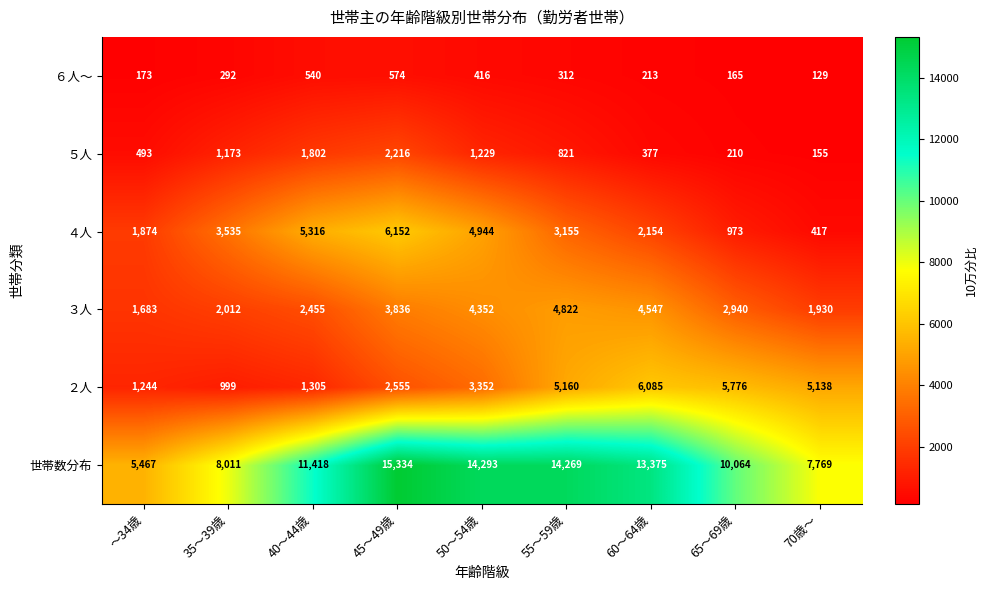

At which label is ４人 closest to 3284?

55～59歳